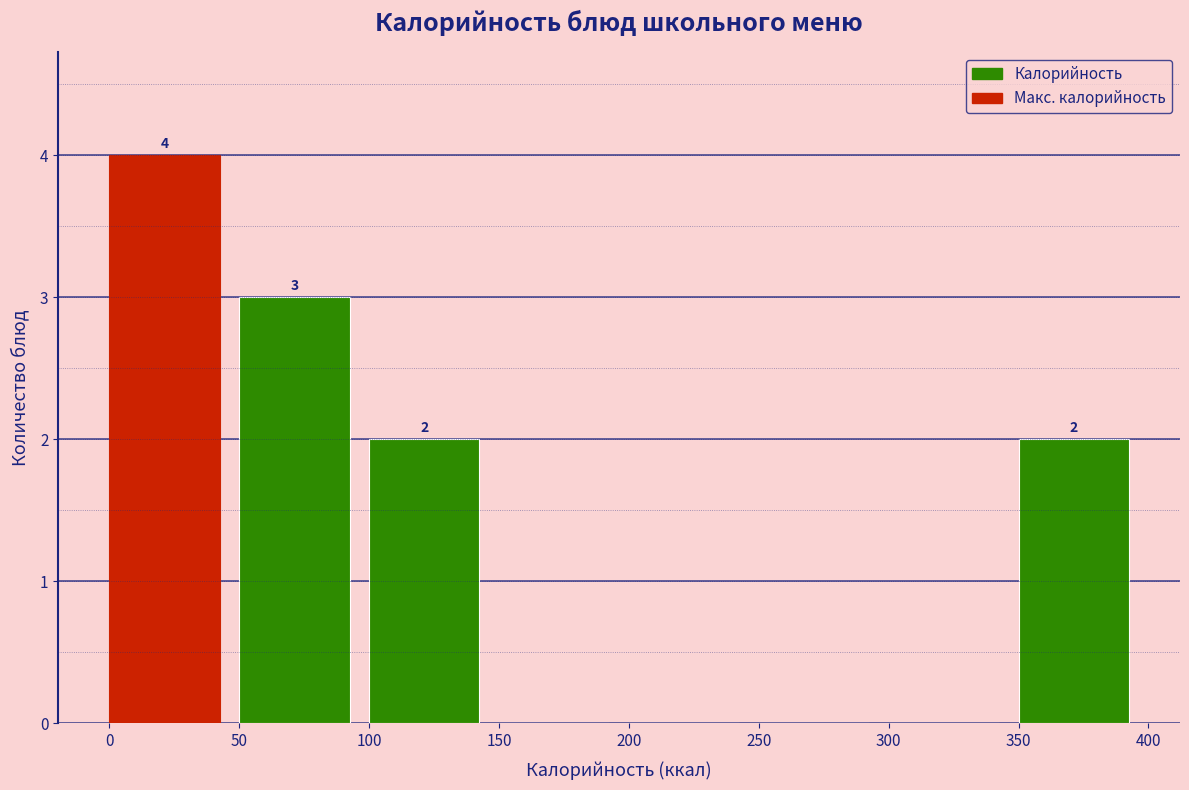

Which range on the x-axis has the tallest bar?

0 to 50